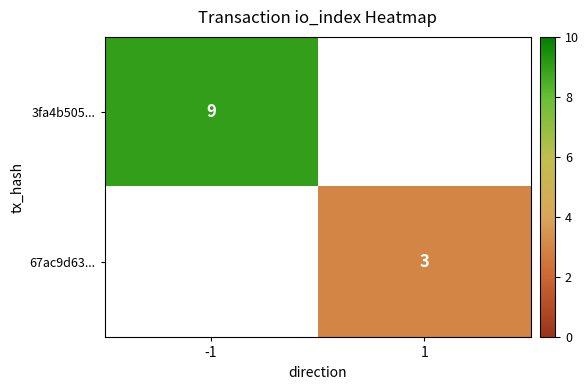

The 3fa4b505... series shows 9 at -1. True or false?

True